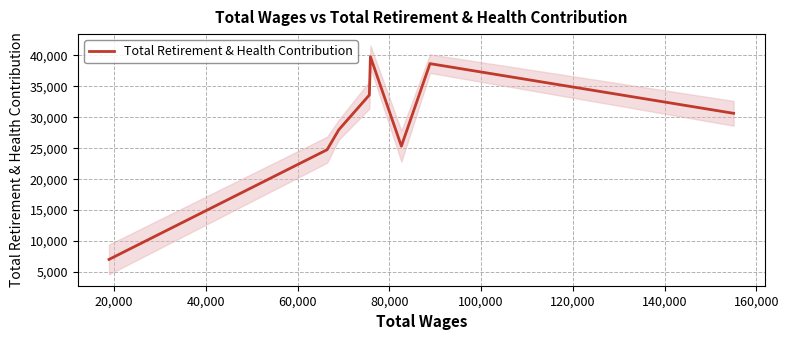

True or false: there are more than 0 points higher than both neighbors.

True